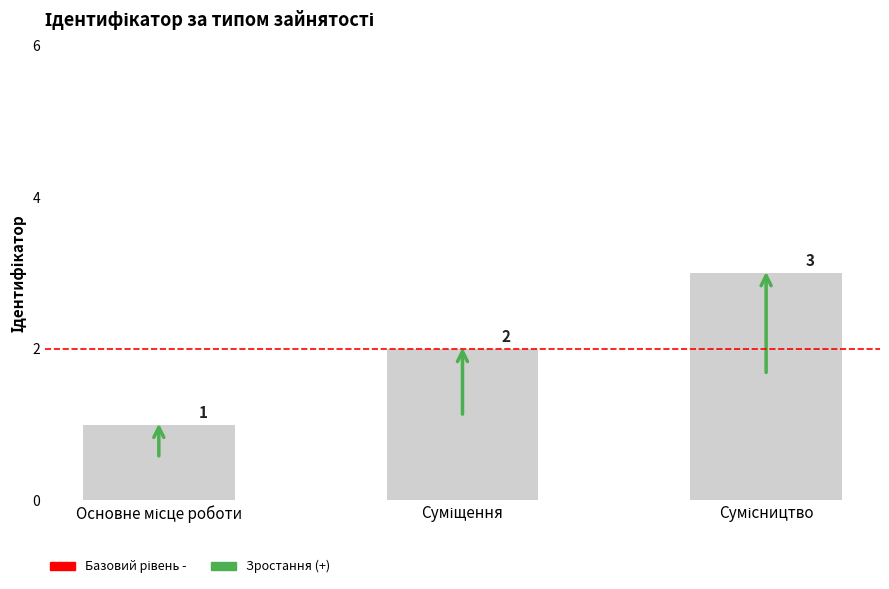

What is the sum of all values?

6